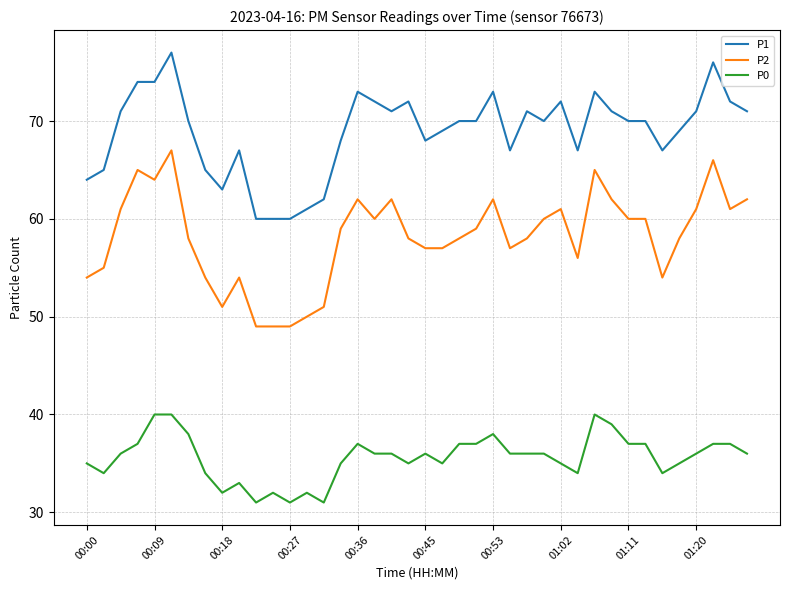

True or false: P1 and P2 cross at least once.

False